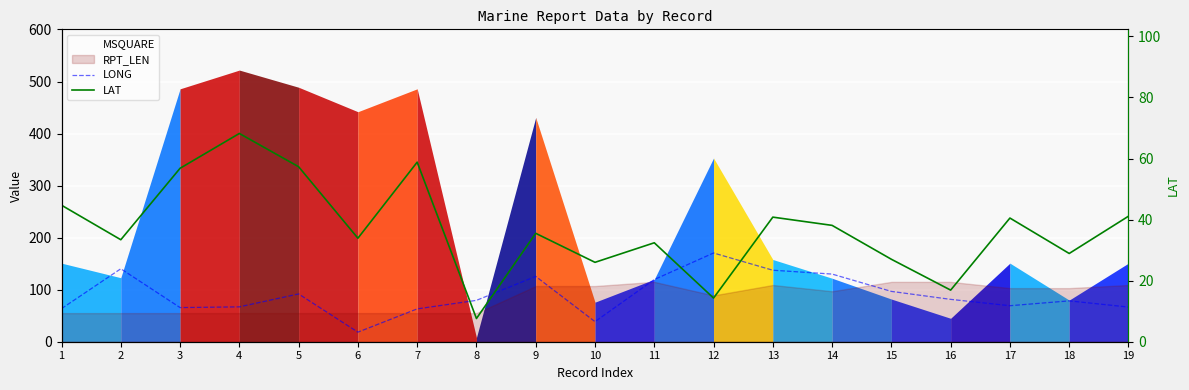

At how many categories does at least one series exceed 19?

19